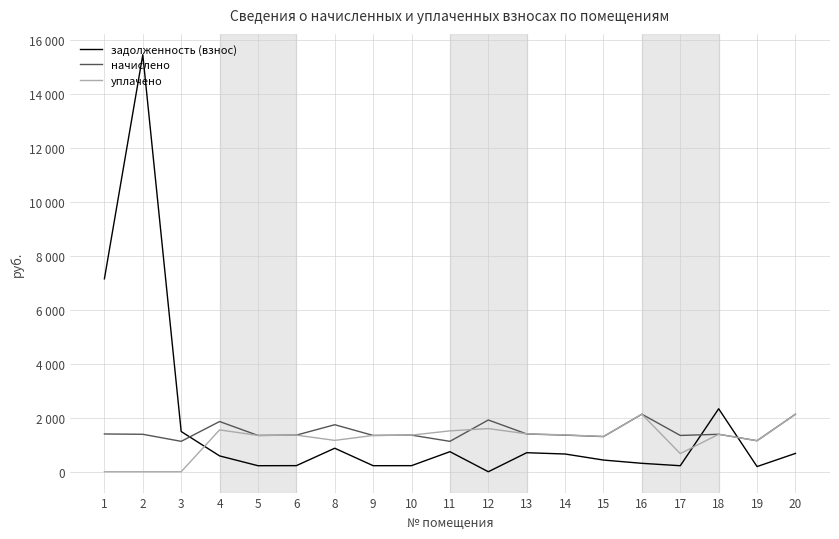

What is the value of the начислено point at the 9th from the left?

1357.2